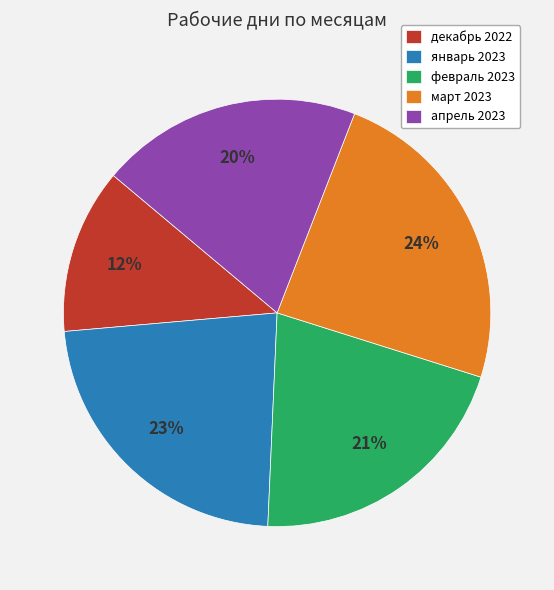

What is the largest slice in the pie chart?

март 2023